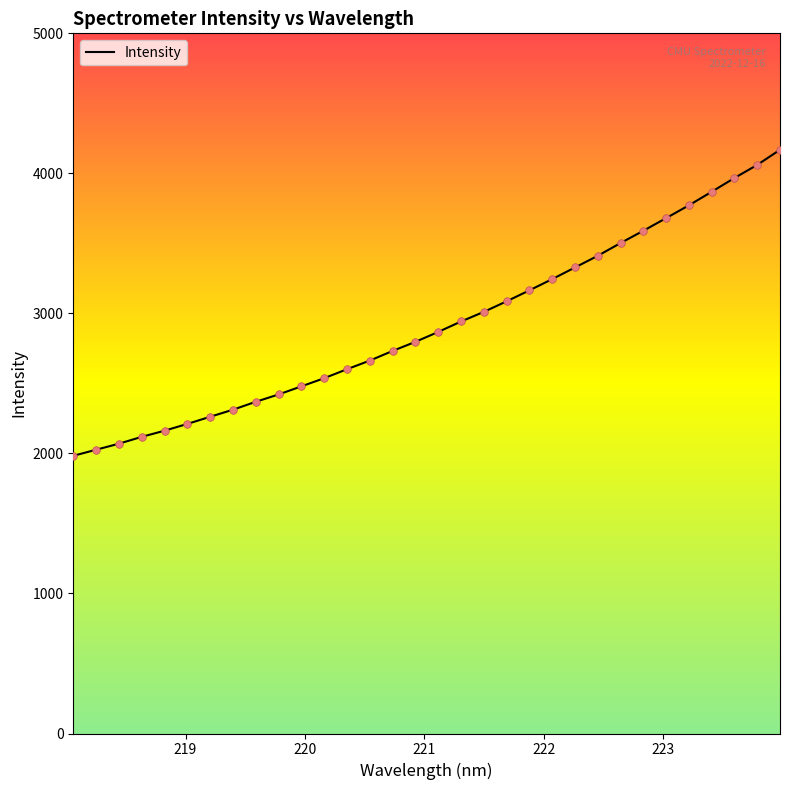

What is the difference between the maximum and minimum values?

2185.7